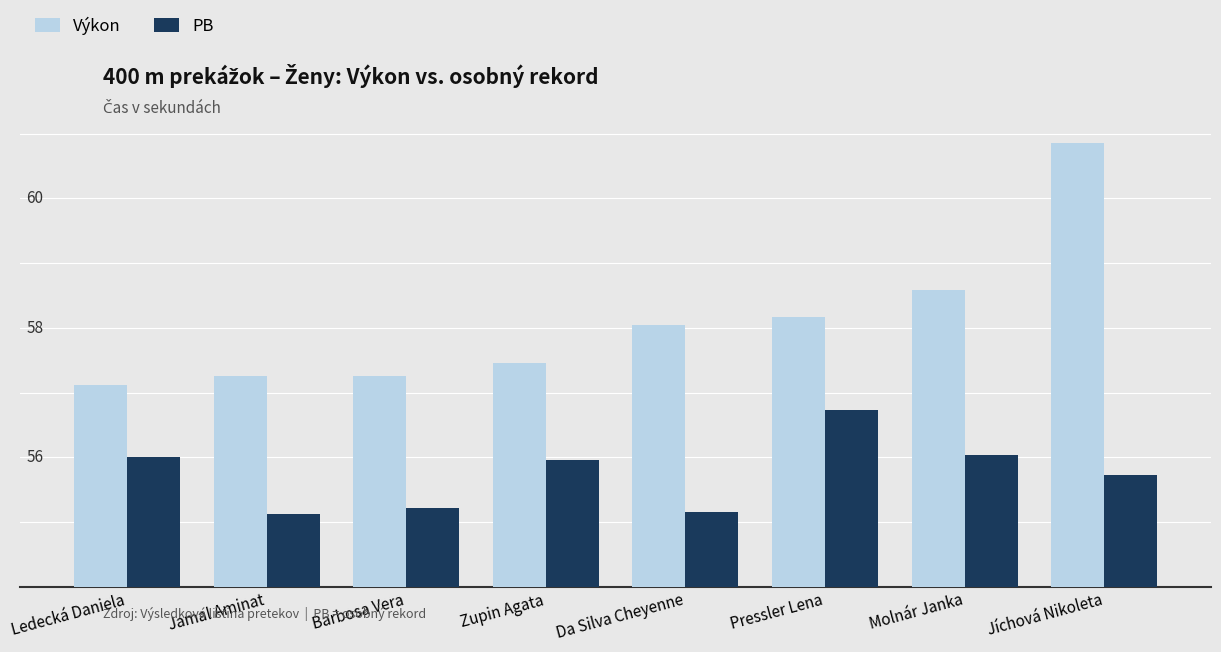

What is the difference between the maximum and minimum values in the PB series?

1.6